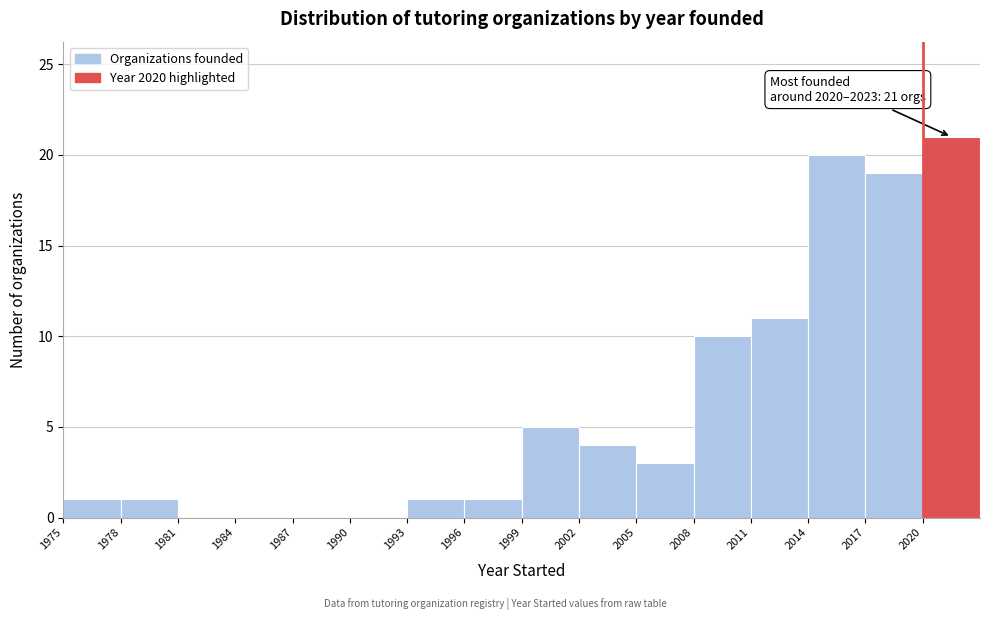

Over which range of the x-axis is the bar tallest?

2020 to 2023